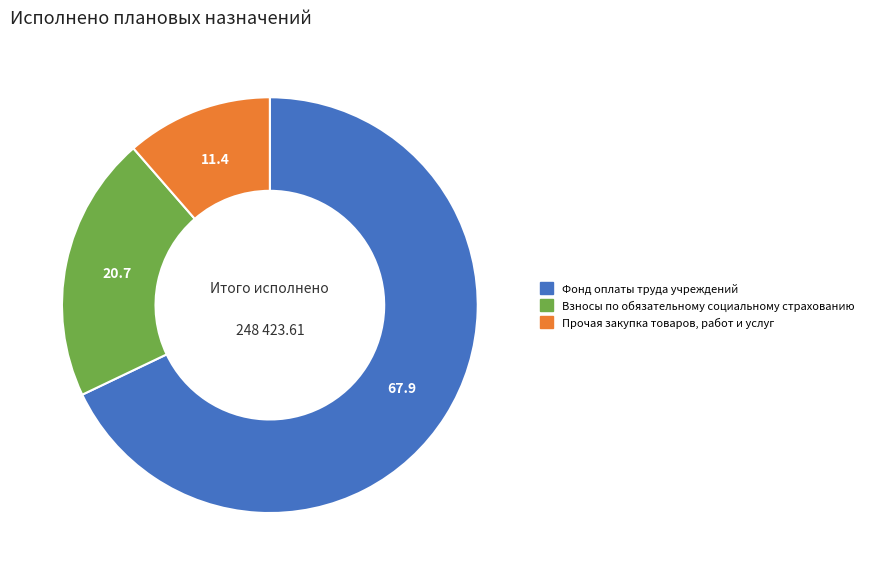

Which slice is the largest?

Фонд оплаты труда учреждений